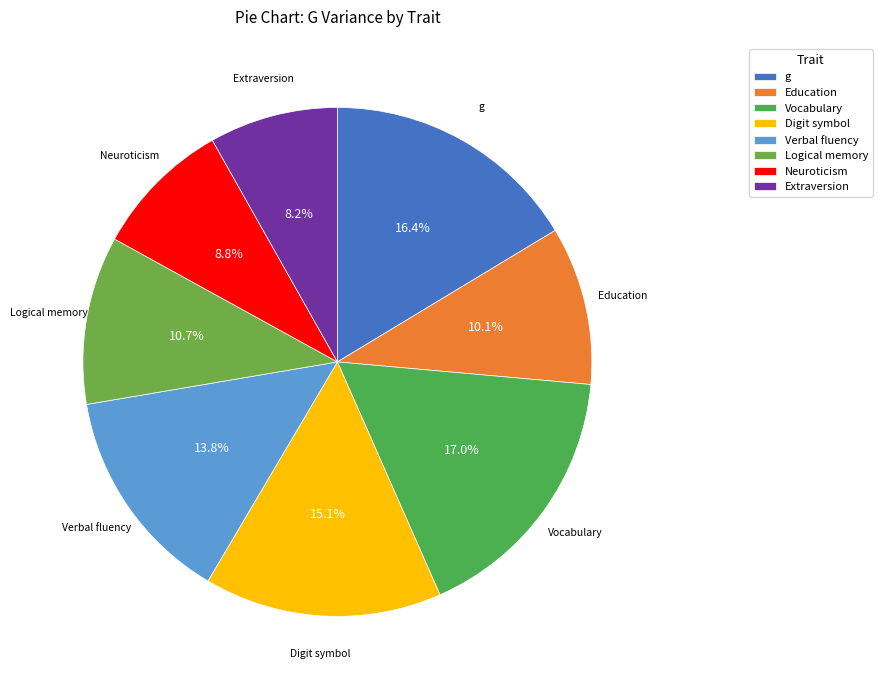

Which has a higher value, Education or Verbal fluency?

Verbal fluency